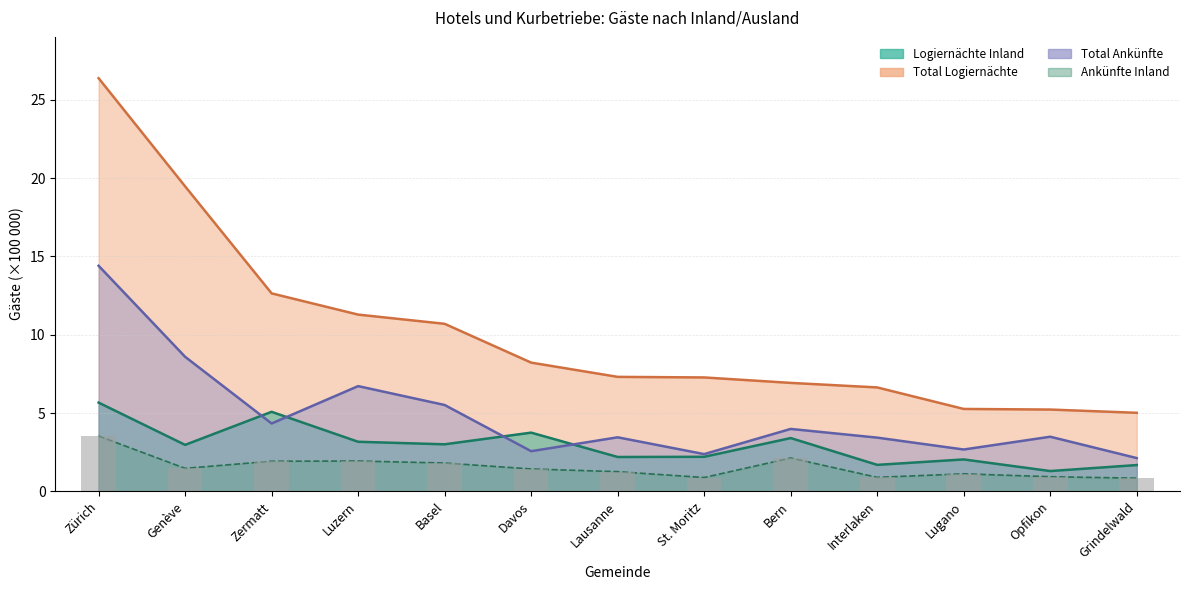

How many groups of bars are there?

13